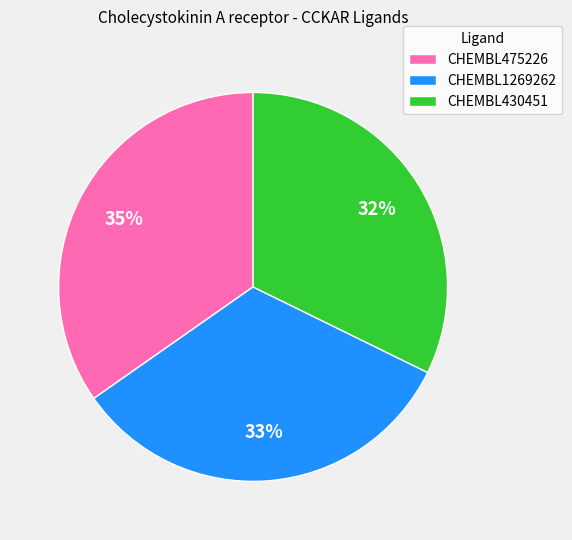

How many segments does this pie chart have?

3